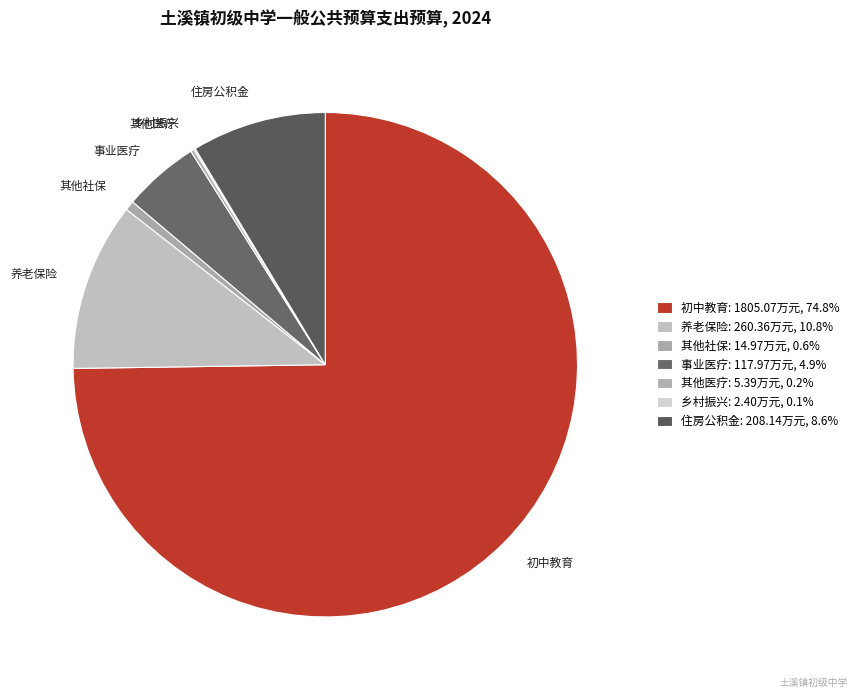

Which has a higher value, 住房公积金 or 事业医疗?

住房公积金